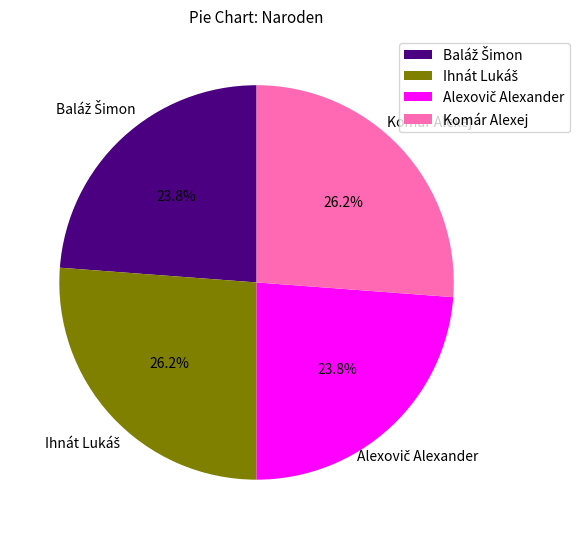

Does any single category account for the majority?

No